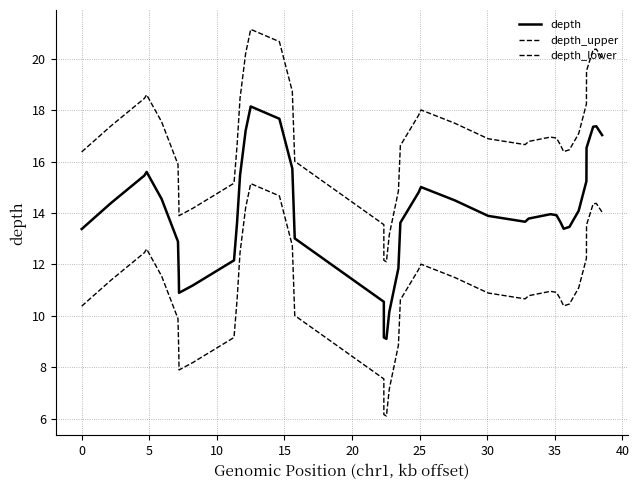

True or false: depth_lower and depth cross at least once.

False